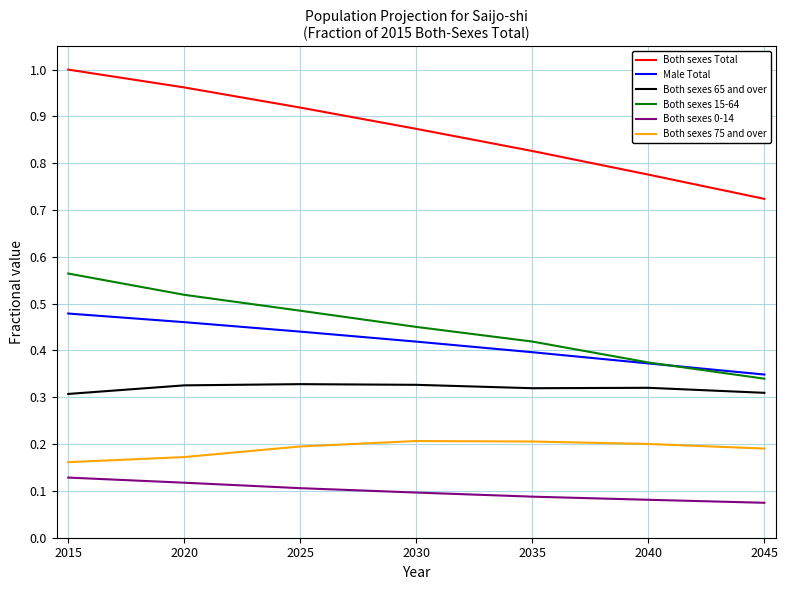

True or false: Both sexes 65 and over and Male Total intersect in this chart.

False